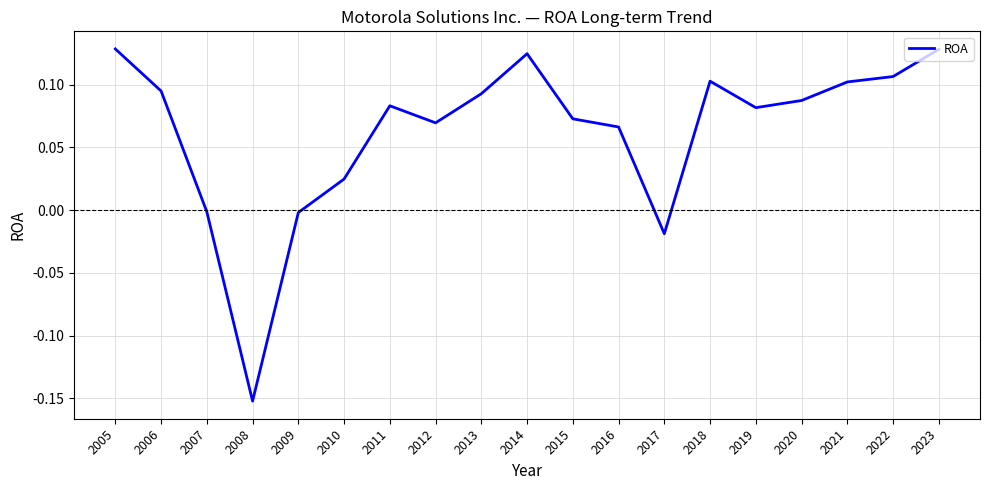

What is the difference between the maximum and minimum values?

0.3